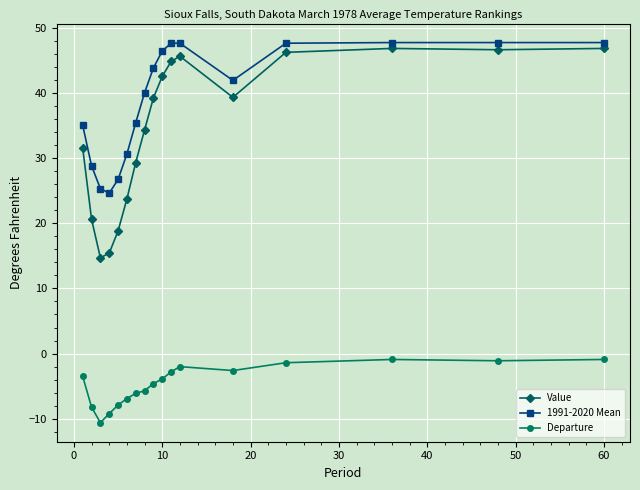

What is the average value of the Value series?

34.5